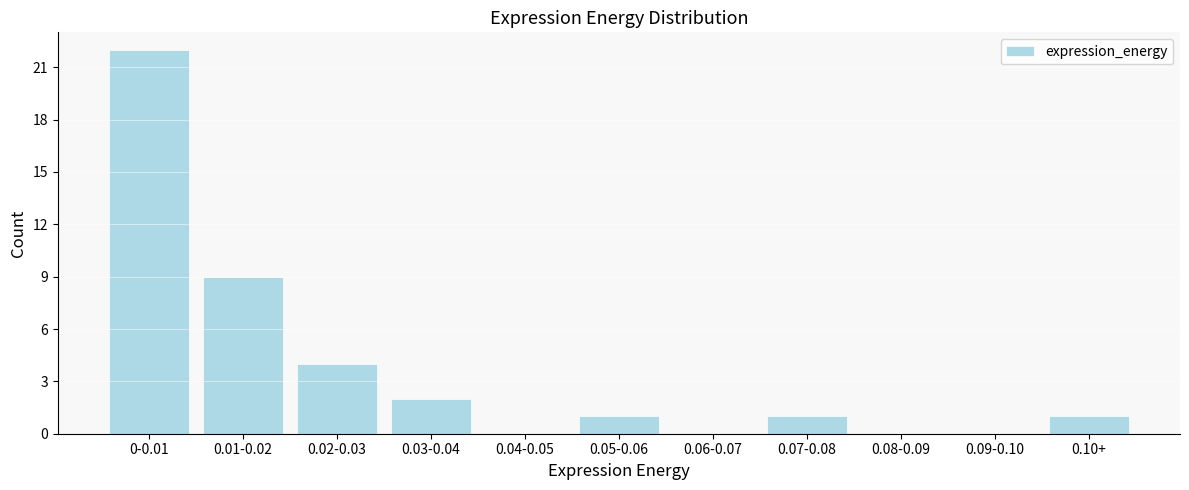

Reading left to right, list all the values displayed in this chart.

0-0.01=22	0.01-0.02=9	0.02-0.03=4	0.03-0.04=2	0.04-0.05=0	0.05-0.06=1	0.06-0.07=0	0.07-0.08=1	0.08-0.09=0	0.09-0.10=0	0.10+=1